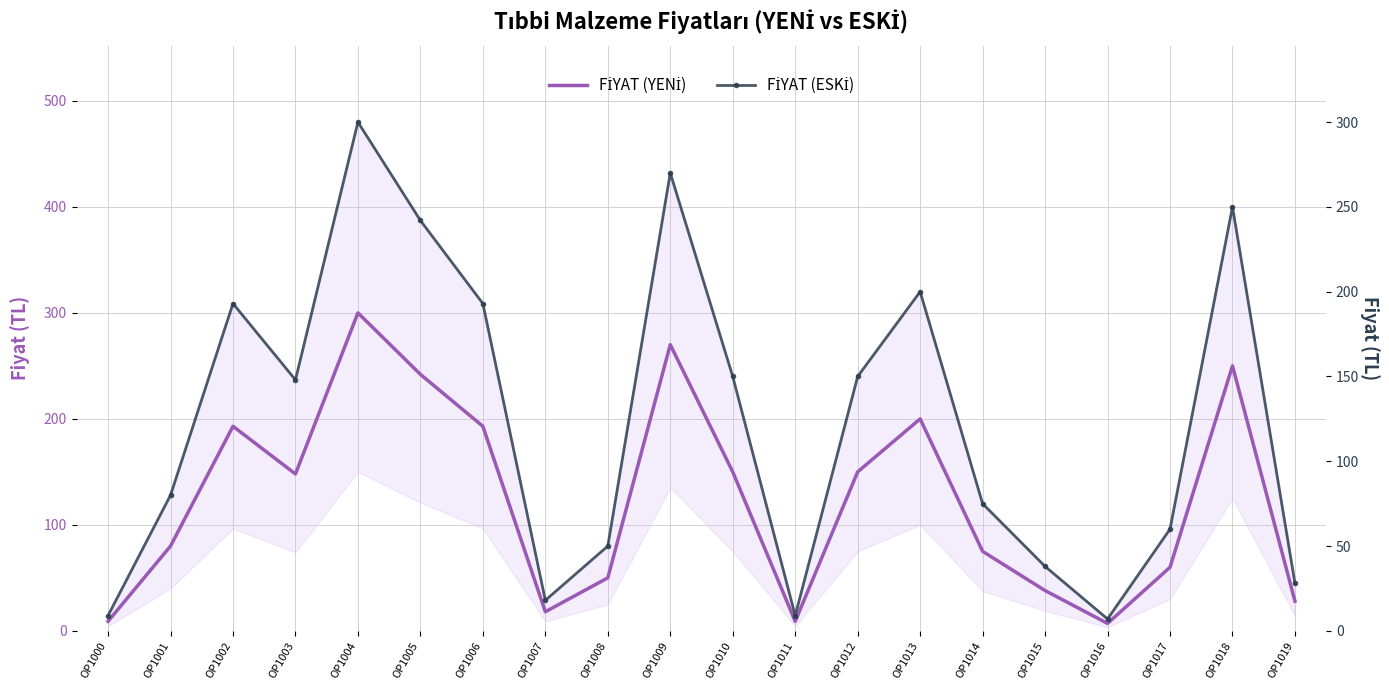

Where is FİYAT (YENİ) nearest to the value 153?

OP1010